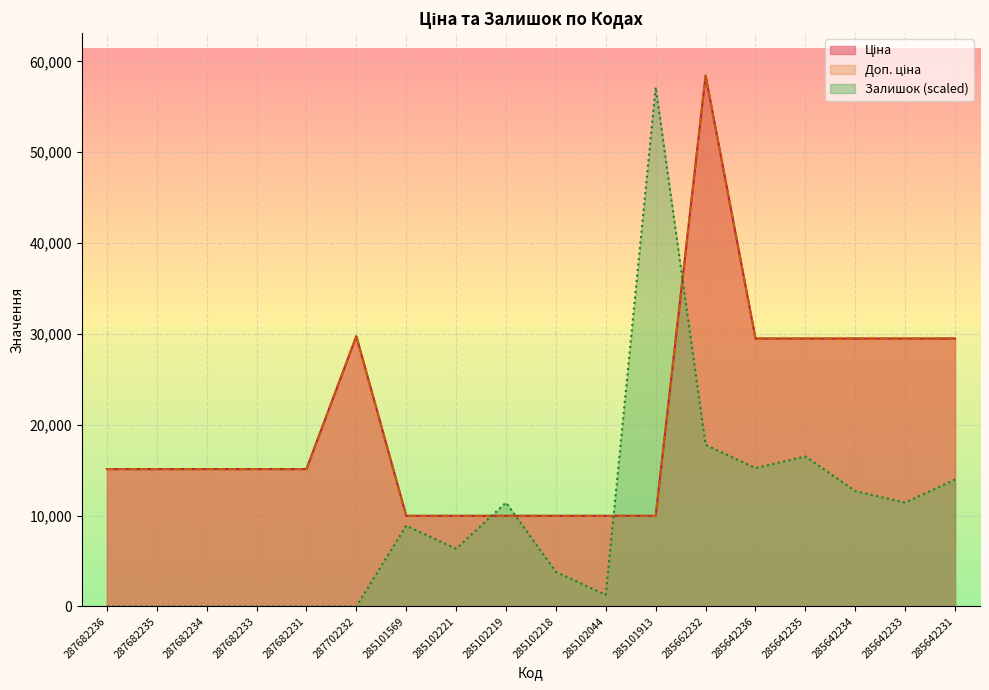

What is the difference between the highest and lowest values at 285102218?

6164.6